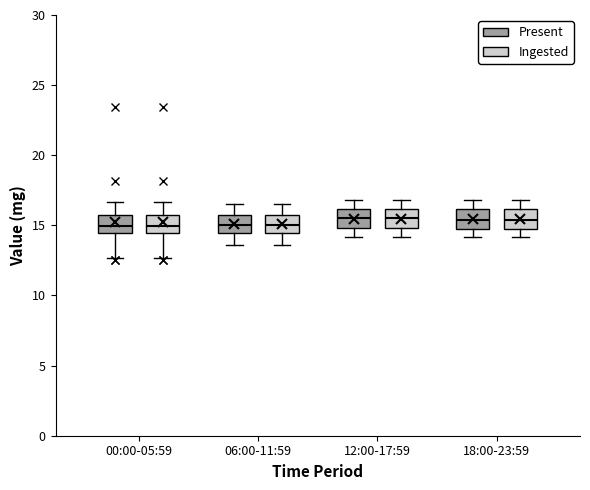

Reading left to right, read every box against the y-axis: the position of its median line, the range the box covers, and the ends of its whiskers. The values are not printed on the chart, so give them approximately, as read against the axis.

00:00-05:59 (Present): median 15.0, box 14.5 to 15.5, whiskers 12.5 to 16.5
00:00-05:59 (Ingested): median 15.0, box 14.5 to 15.5, whiskers 12.5 to 16.5
06:00-11:59 (Present): median 15.0, box 14.5 to 16.0, whiskers 13.5 to 16.5
06:00-11:59 (Ingested): median 15.0, box 14.5 to 16.0, whiskers 13.5 to 16.5
12:00-17:59 (Present): median 15.5, box 15.0 to 16.0, whiskers 14.0 to 17.0
12:00-17:59 (Ingested): median 15.5, box 15.0 to 16.0, whiskers 14.0 to 17.0
18:00-23:59 (Present): median 15.5, box 15.0 to 16.0, whiskers 14.0 to 17.0
18:00-23:59 (Ingested): median 15.5, box 15.0 to 16.0, whiskers 14.0 to 17.0